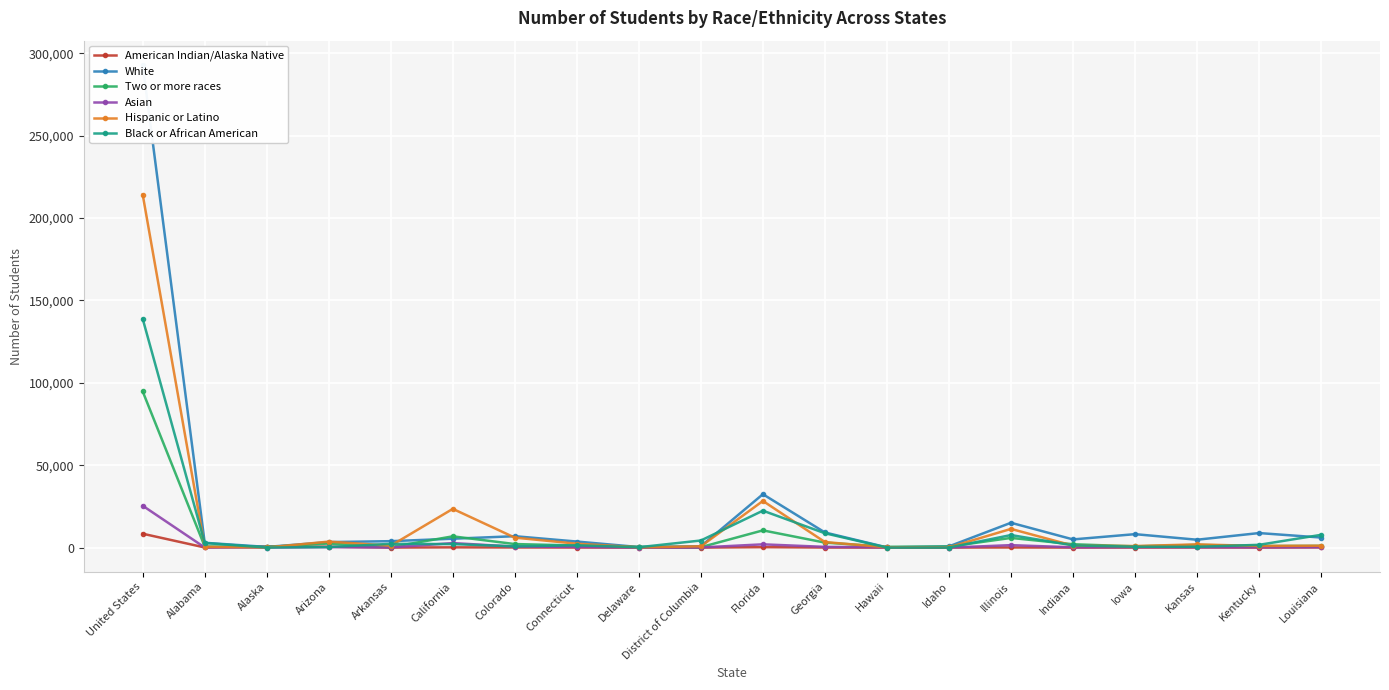

Where does the Black or African American series first go above 1682?

United States